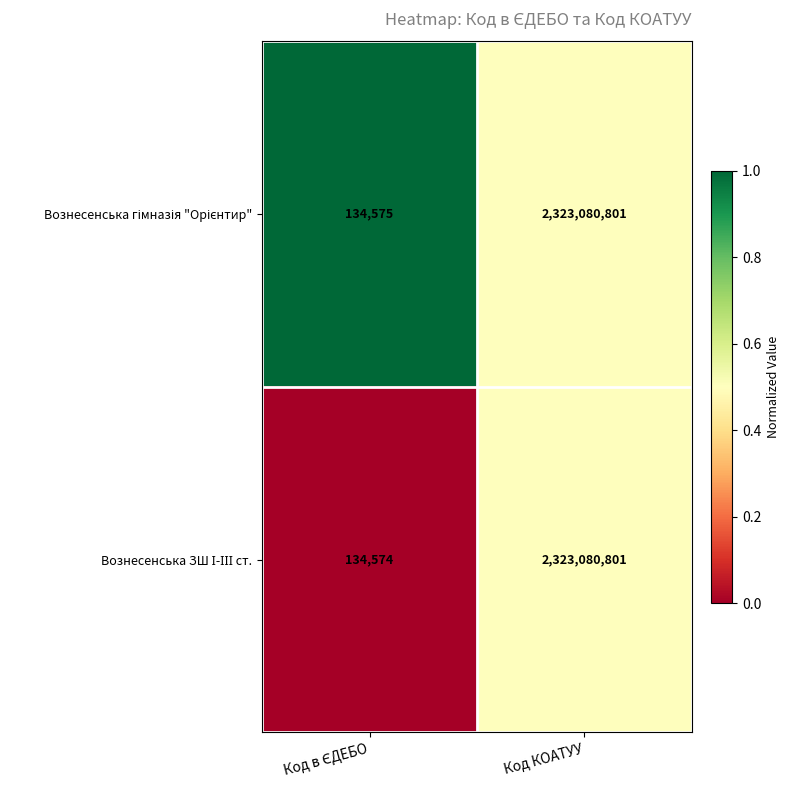

What is the maximum value shown in the chart?

2323080801